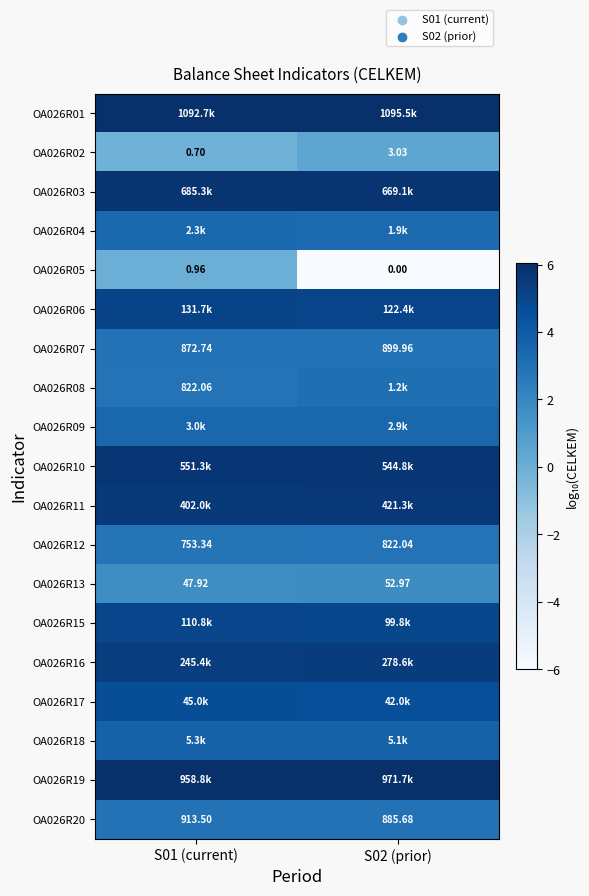

What is the difference between the highest and lowest values at S01 (current)?

6.2